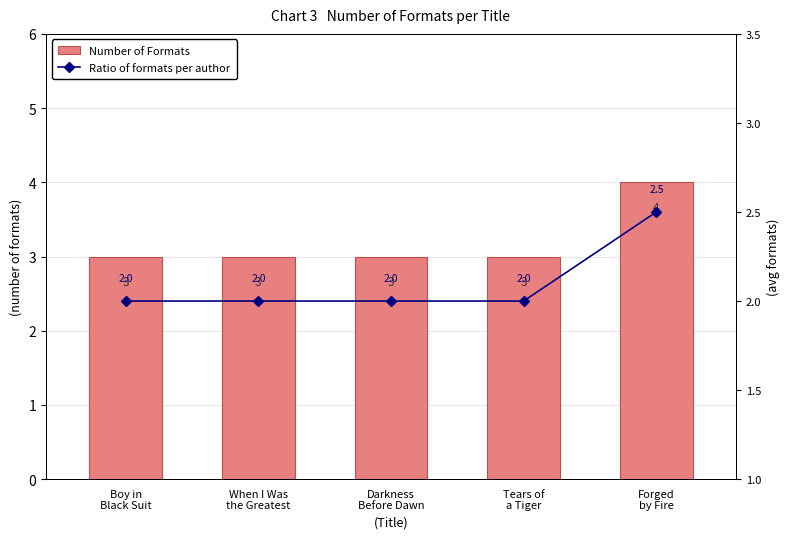

What is the label of the 4th bar from the left?

Tears of
a Tiger